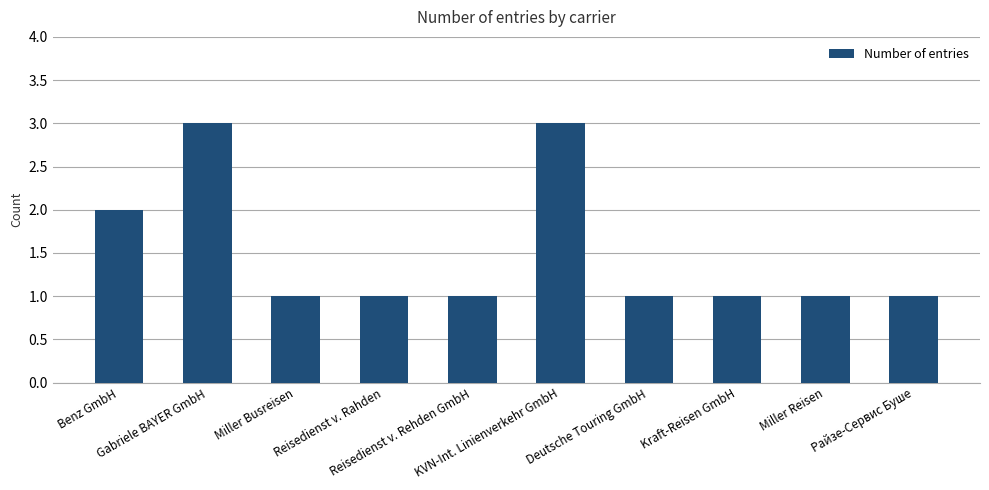

What is the label of the 1st bar from the right?

Райзе-Сервис Буше